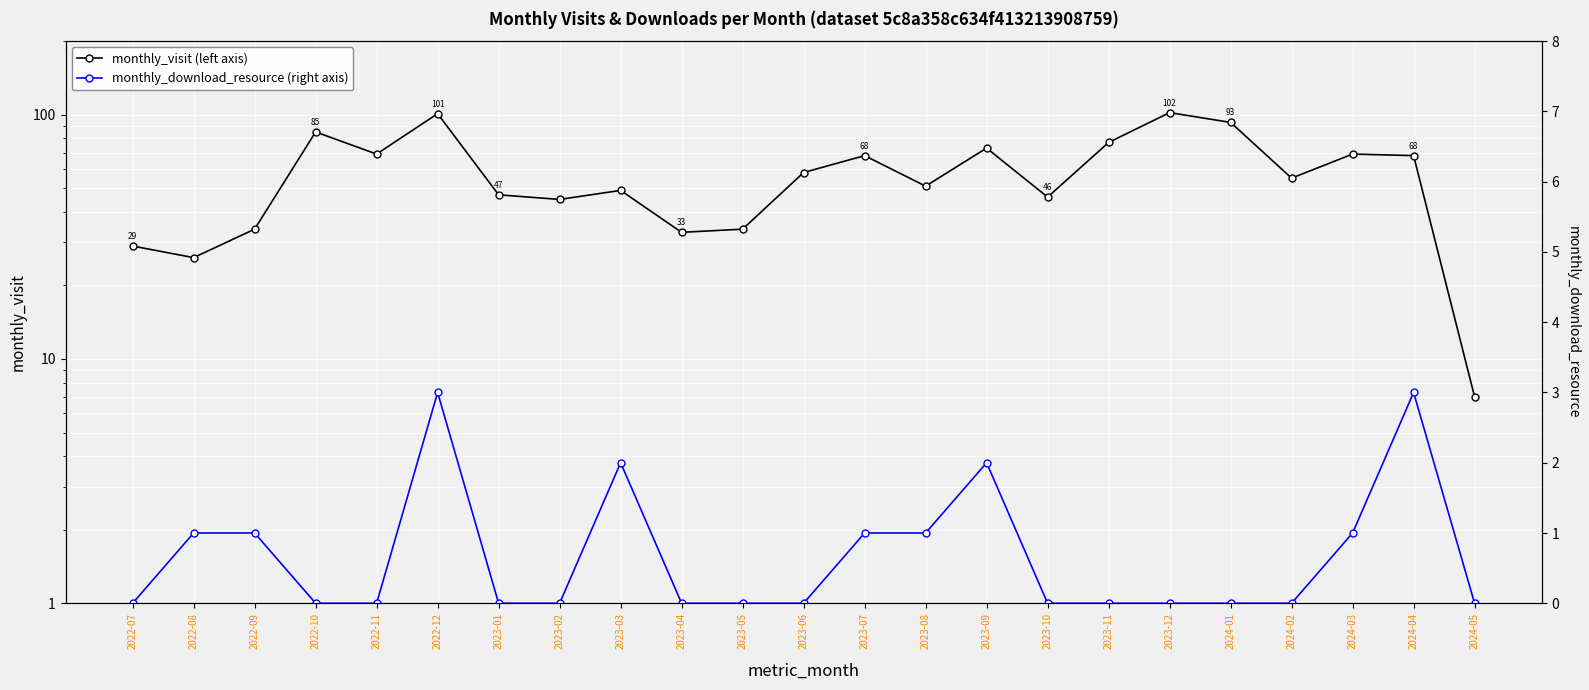

Does the chart display data point markers on the line(s)?

Yes